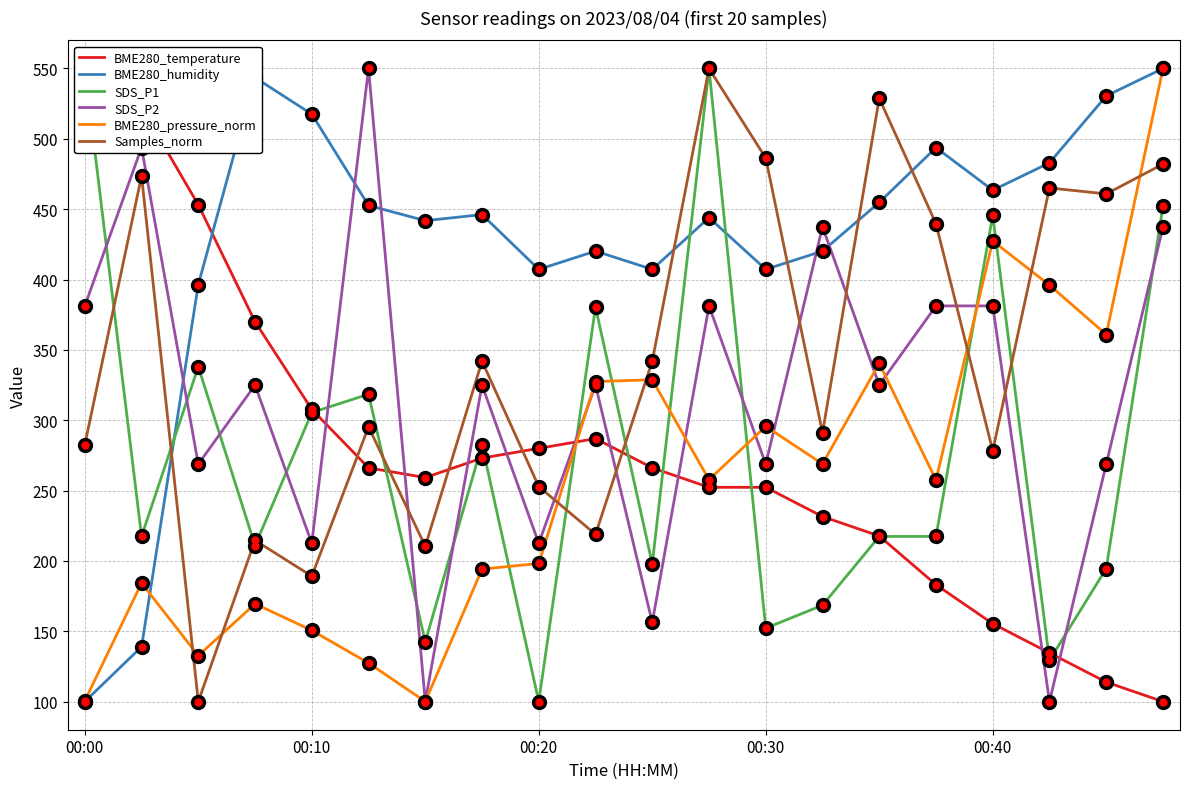

In BME280_temperature, how many points are lower than both neighbors (excluding endpoints)?

1